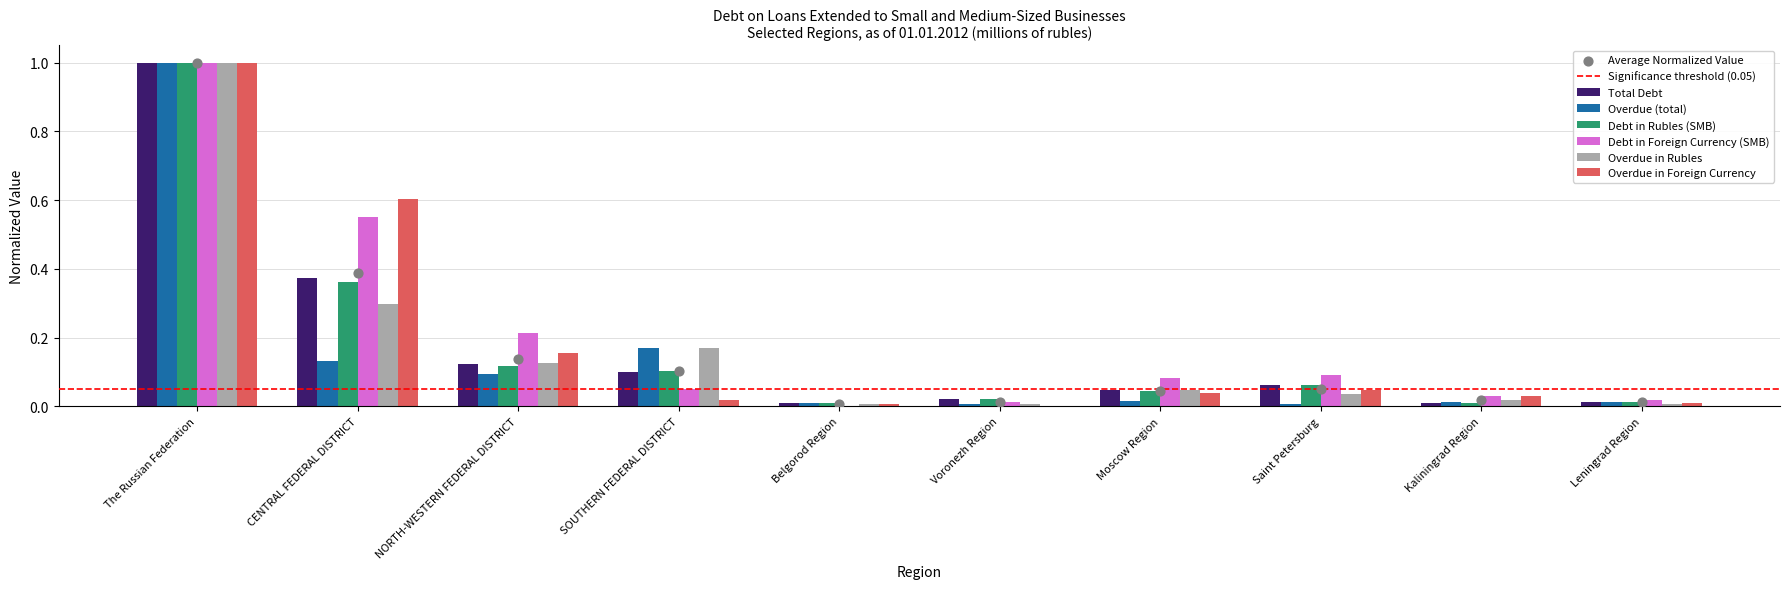

What is the total value across all series at Voronezh Region?

0.1